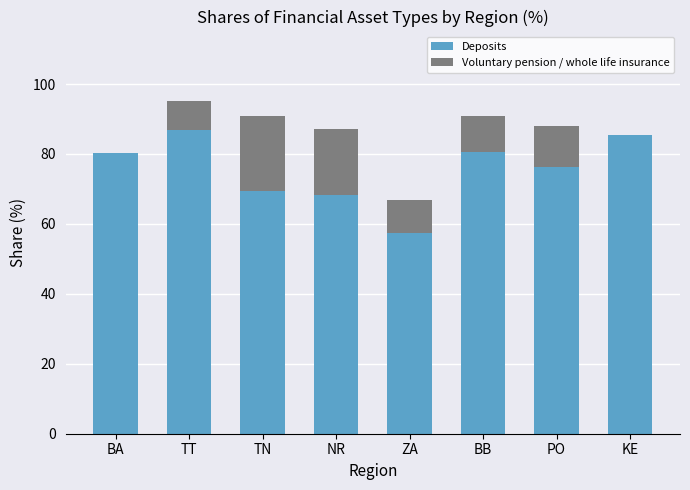

What is the sum of the Deposits values at NR and ZA?

125.5